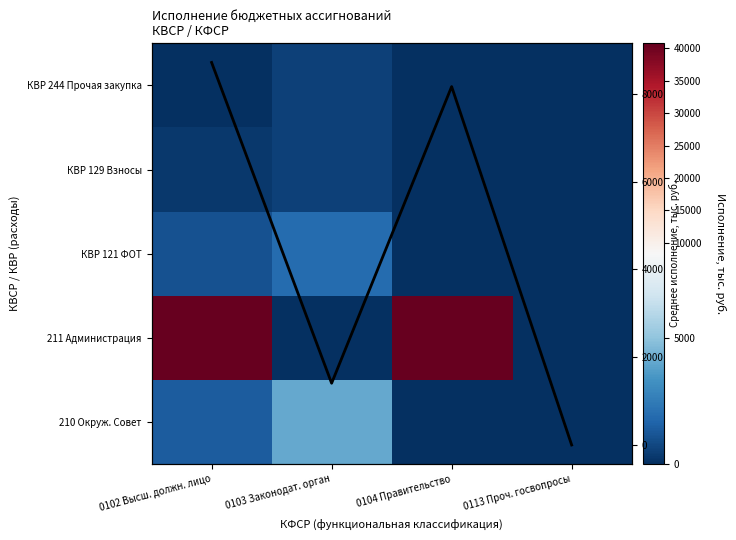

The value of КВР 129 Взносы at 0102 Высш. должн. лицо is 318.1. True or false?

True